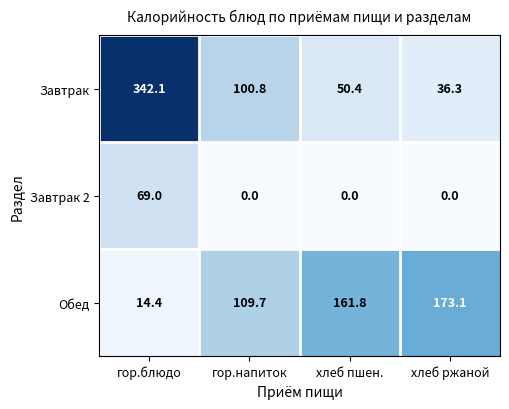

Reading right to left, list all the values displayed in this chart.

Завтрак: 36.3	50.4	100.8	342.1
Завтрак 2: 0.0	0.0	0.0	69.0
Обед: 173.1	161.8	109.7	14.4